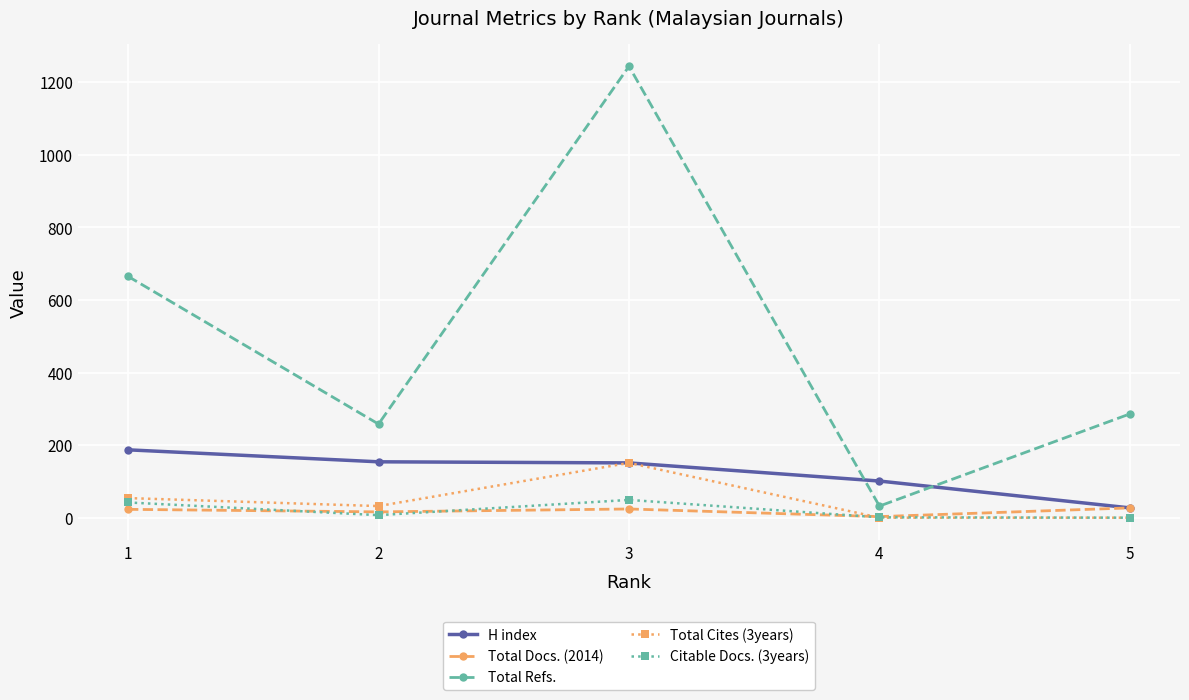

What is the highest value of the H index series?

187